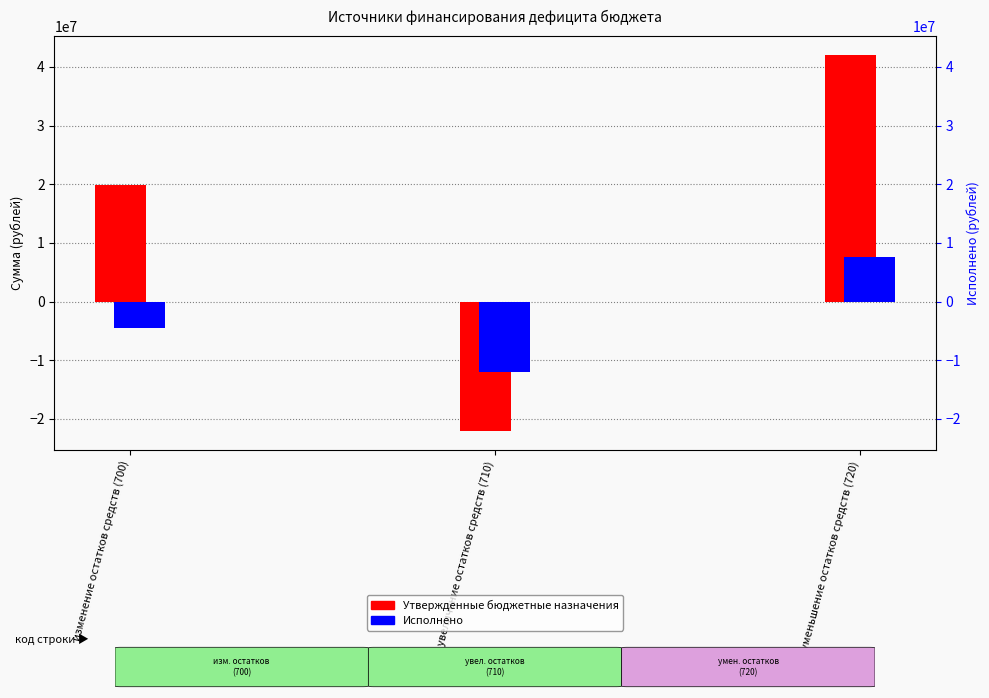

At which label does Утвержденные бюджетные назначения reach its minimum?

увеличение остатков средств (710)